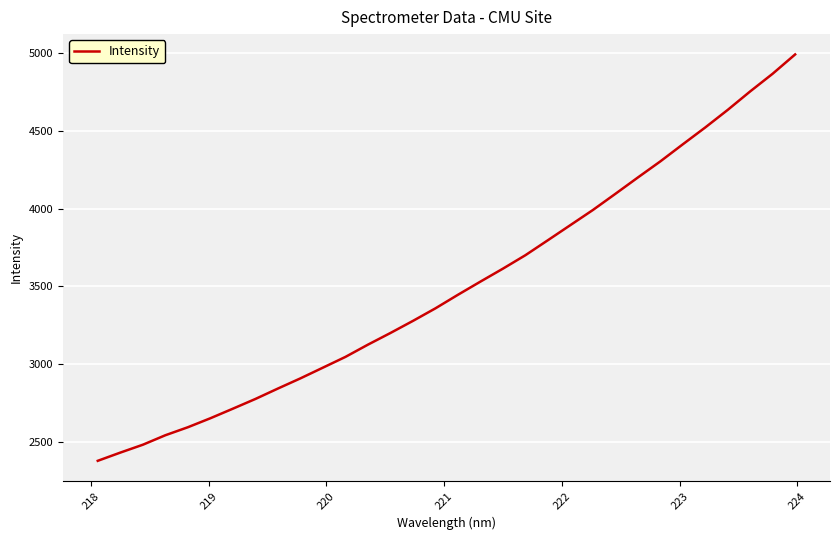

What is the minimum value shown in the chart?

2378.0